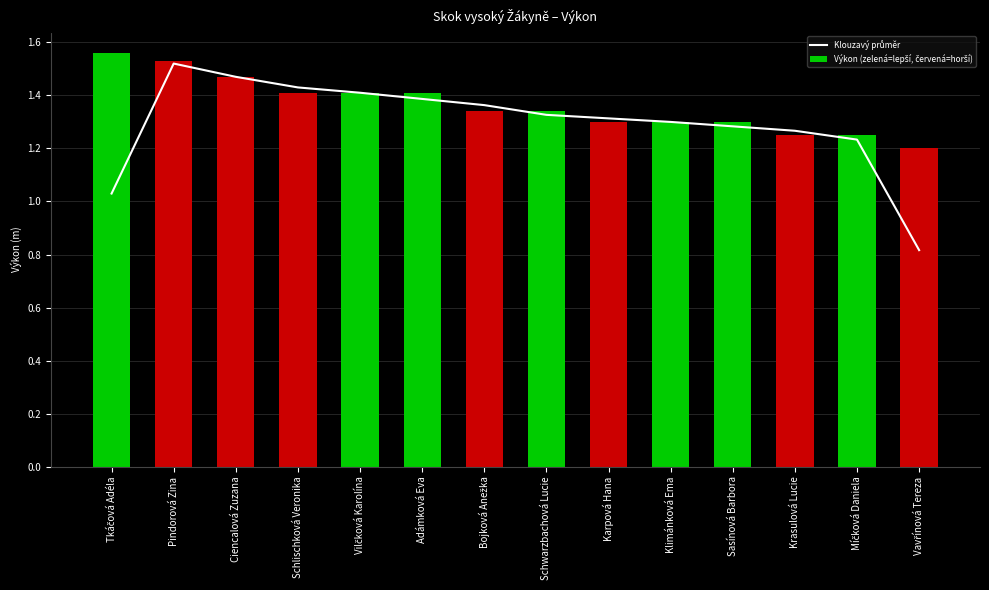

Does the chart contain stacked bars?

No